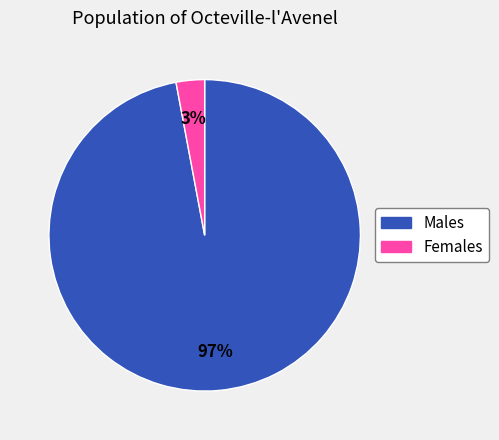

True or false: Males accounts for 88% of the total.

False